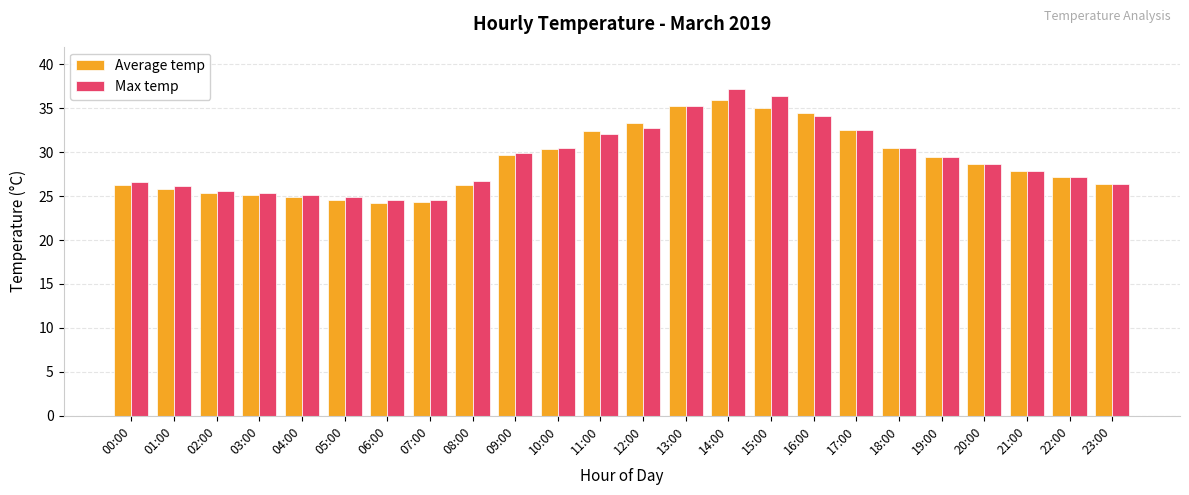

The Average temp series shows 25.4 at 02:00. True or false?

True